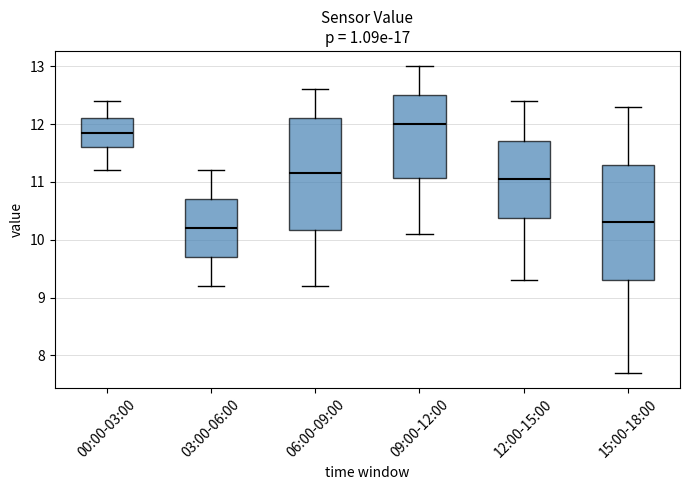

Where does the lower whisker of the box for 00:00-03:00 end on the y-axis? The values are not printed on the chart, so give them approximately, as read against the axis.

11.2